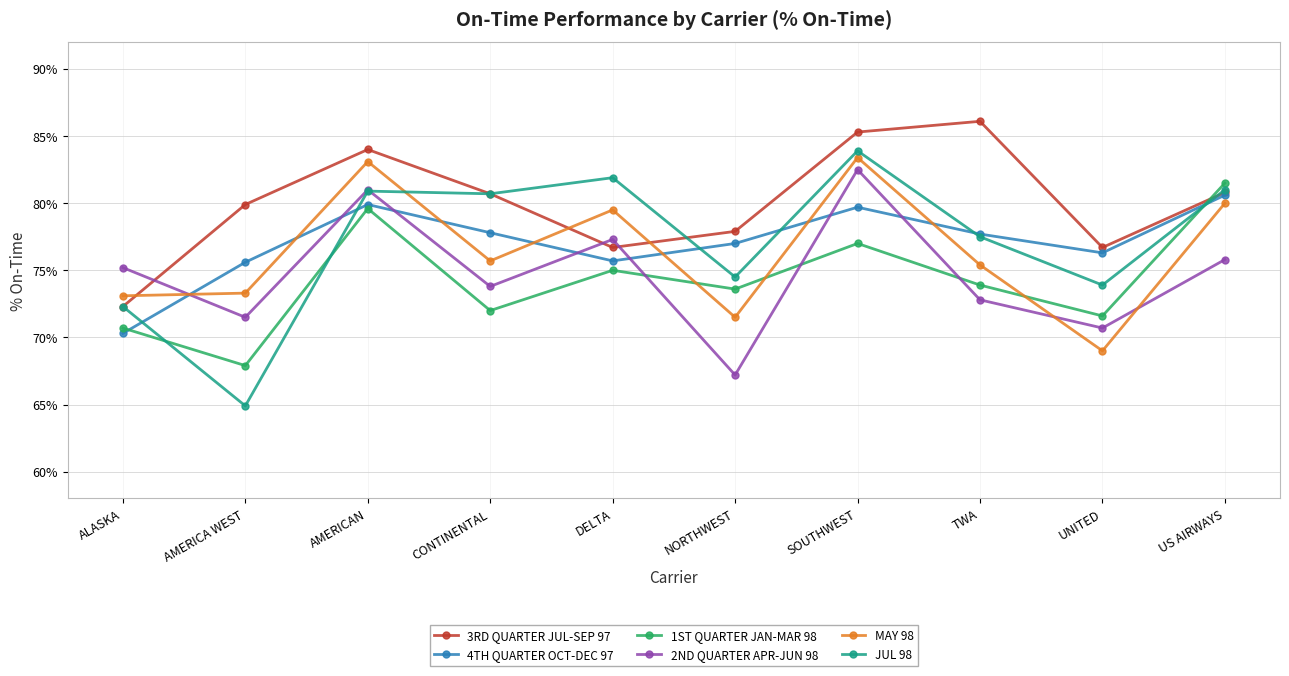

At which category does the chart reach its minimum across all series?

AMERICA WEST